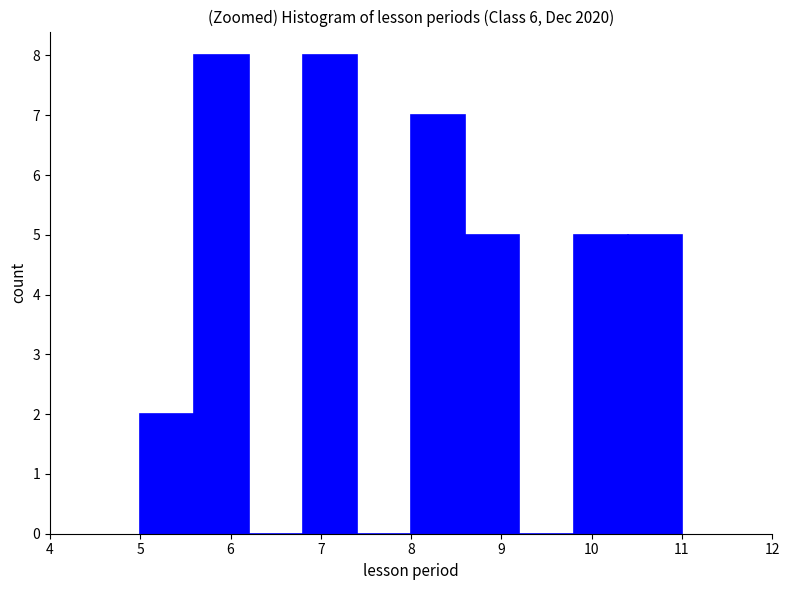

Reading left to right, list every bar in this chart as the range it spans on the x-axis followed by its height. The values are not printed on the chart, so give them approximately, as read against the axis.

5.0 to 5.6: 2
5.6 to 6.2: 8
6.2 to 6.8: 0
6.8 to 7.4: 8
7.4 to 8.0: 0
8.0 to 8.6: 7
8.6 to 9.2: 5
9.2 to 9.8: 0
9.8 to 10.4: 5
10.4 to 11.0: 5